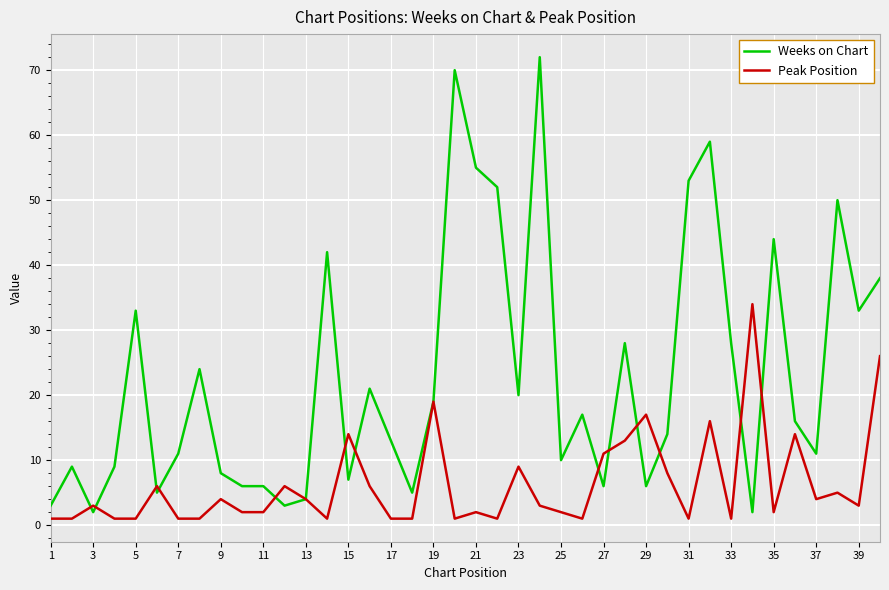

Which series has the largest total across all categories?

Weeks on Chart